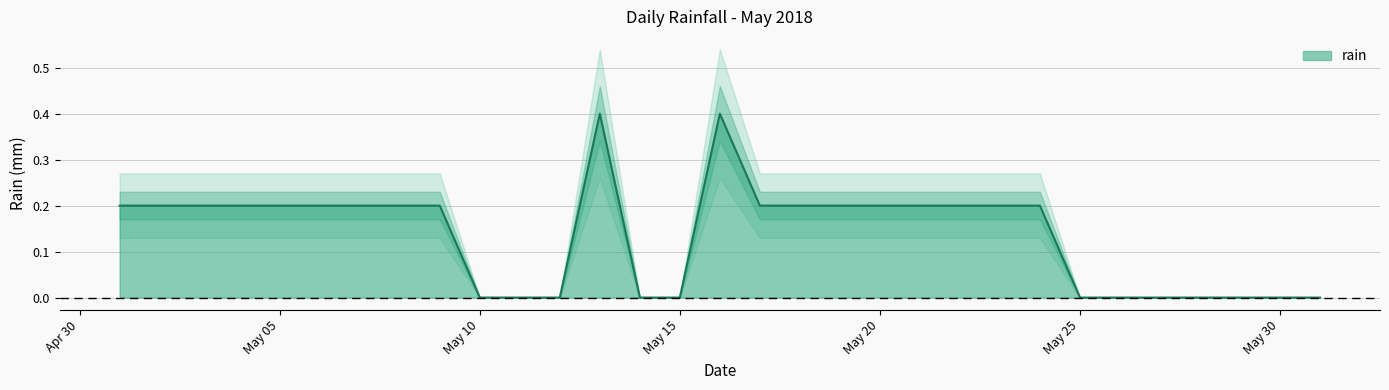

What is the value of the 16th point from the left?

0.4